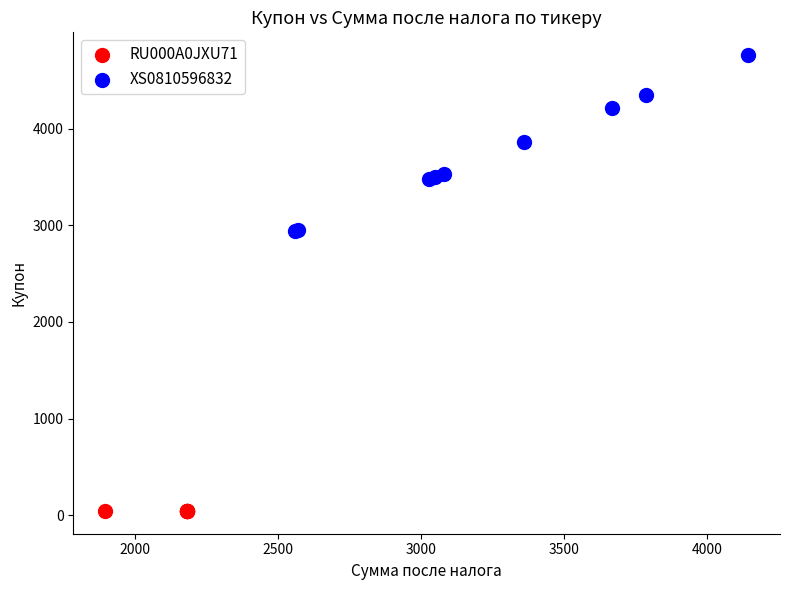

Which series contains the highest Y value?

XS0810596832